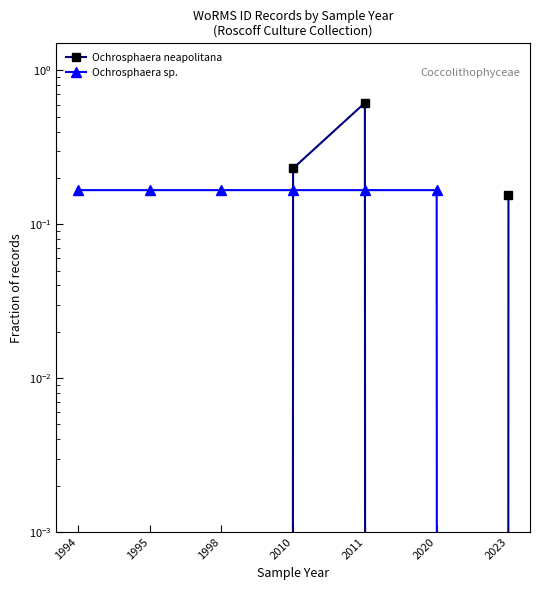

Which series changed the most between 1995 and 2020?

Ochrosphaera neapolitana